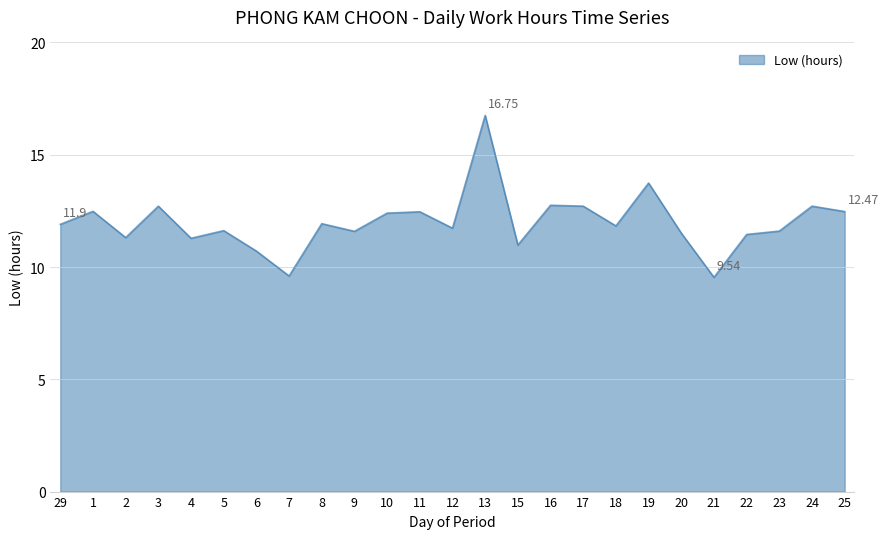

Approximately how many times larger is the value at 10 compared to 23?

1.1